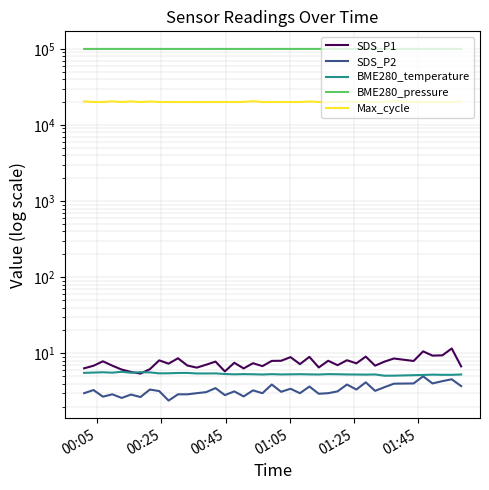

True or false: Max_cycle and SDS_P2 intersect in this chart.

False